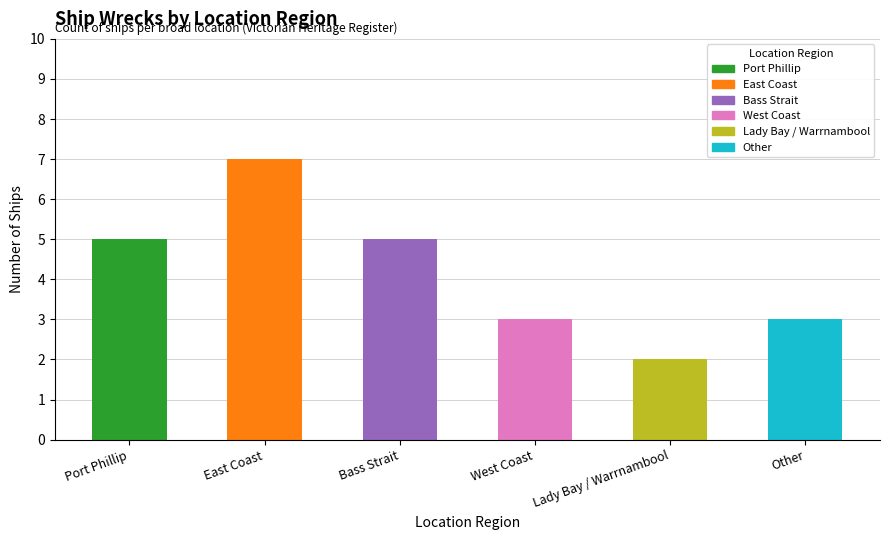

Reading right to left, transcribe all the data shown in this chart.

Other=3	Lady Bay / Warrnambool=2	West Coast=3	Bass Strait=5	East Coast=7	Port Phillip=5